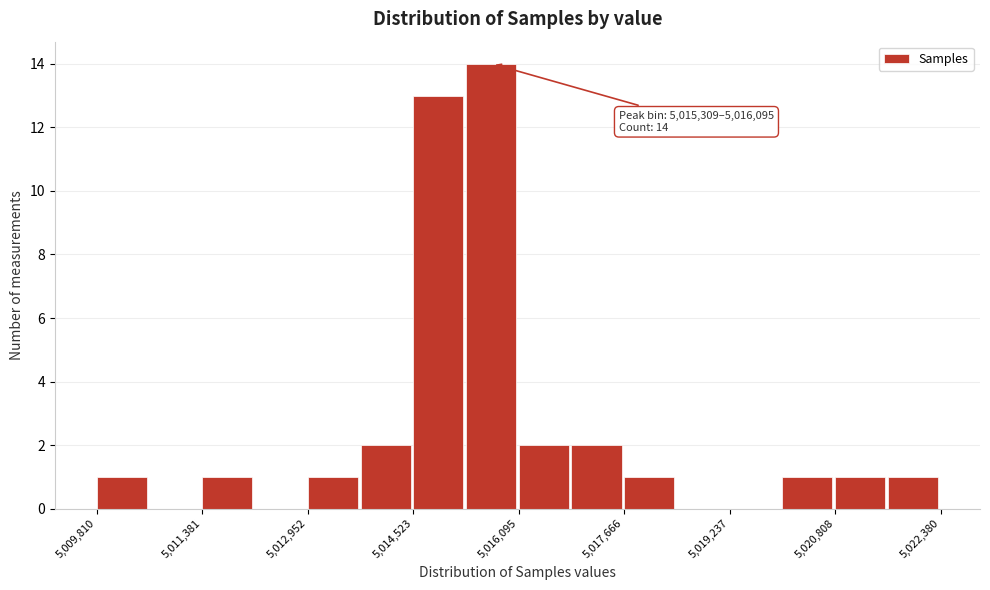

Read against the x-axis, roughly where is the centre of the tallest bar?

5015600